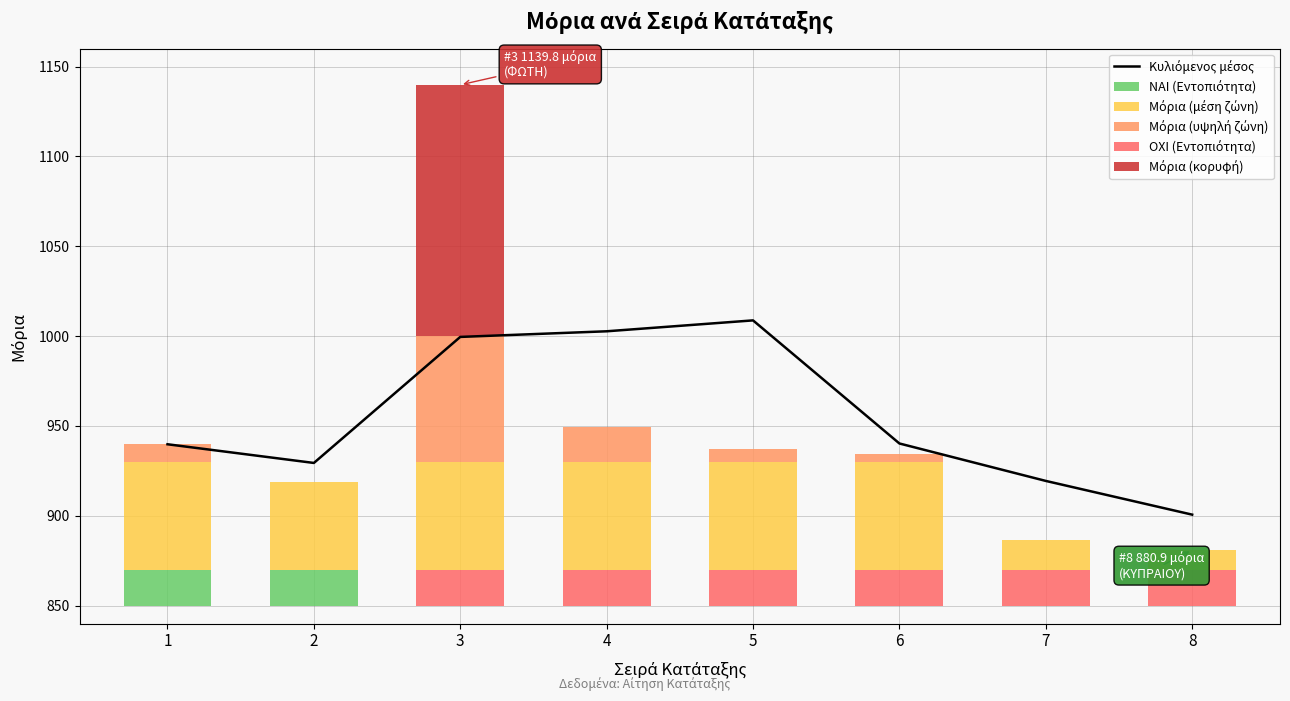

What is the approximate value at 5?

1008.7